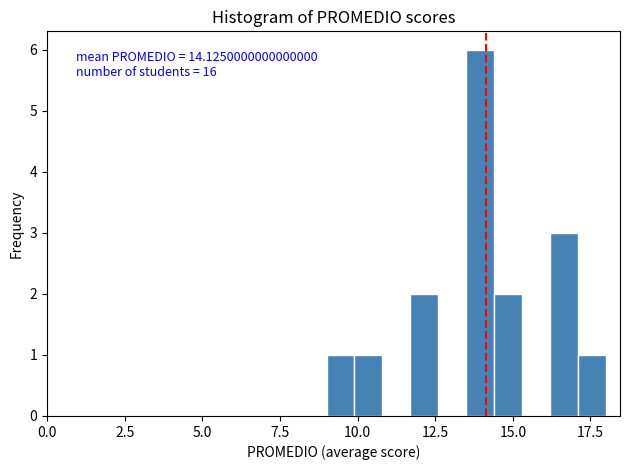

Around what value on the x-axis is the tallest bar? Give the approximate position of its centre, as read against the axis.

14.0